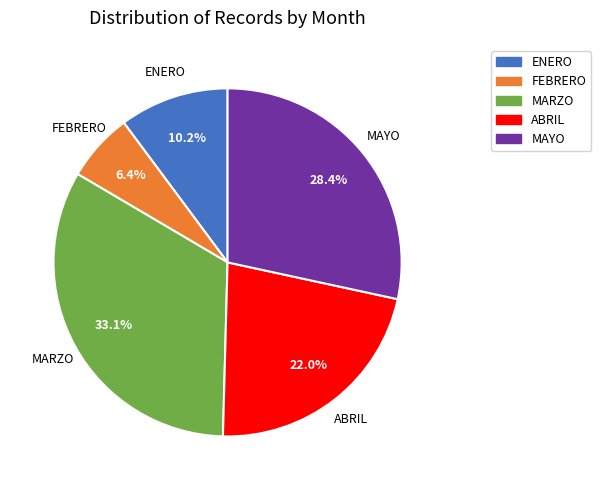

Approximately how many times larger is the value at FEBRERO compared to MAYO?

0.2